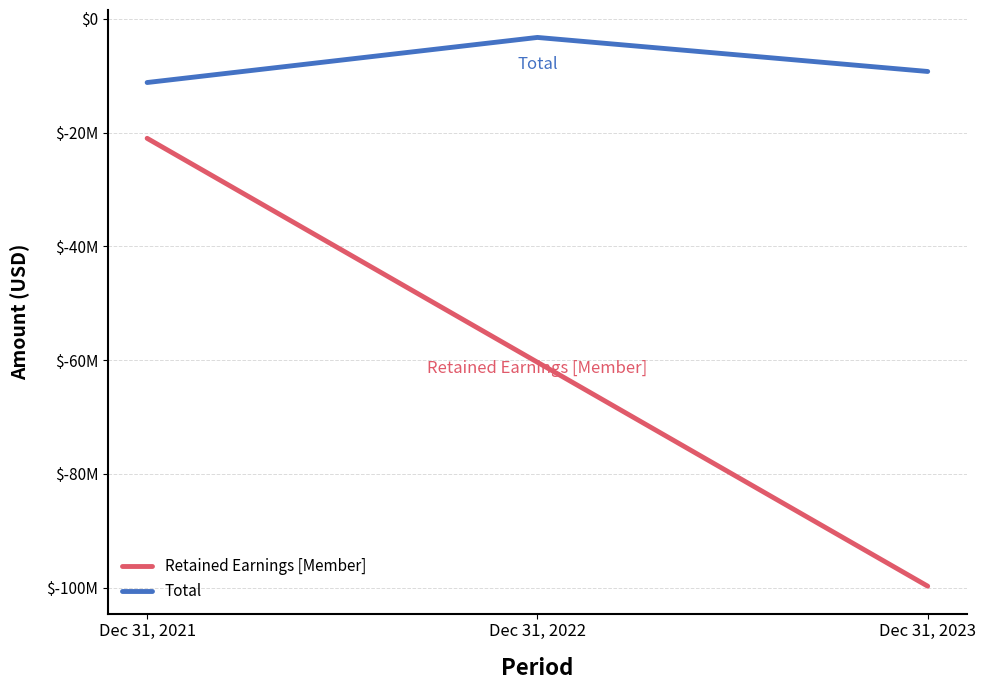

True or false: the data shows -5229910 at Dec 31, 2022.

False